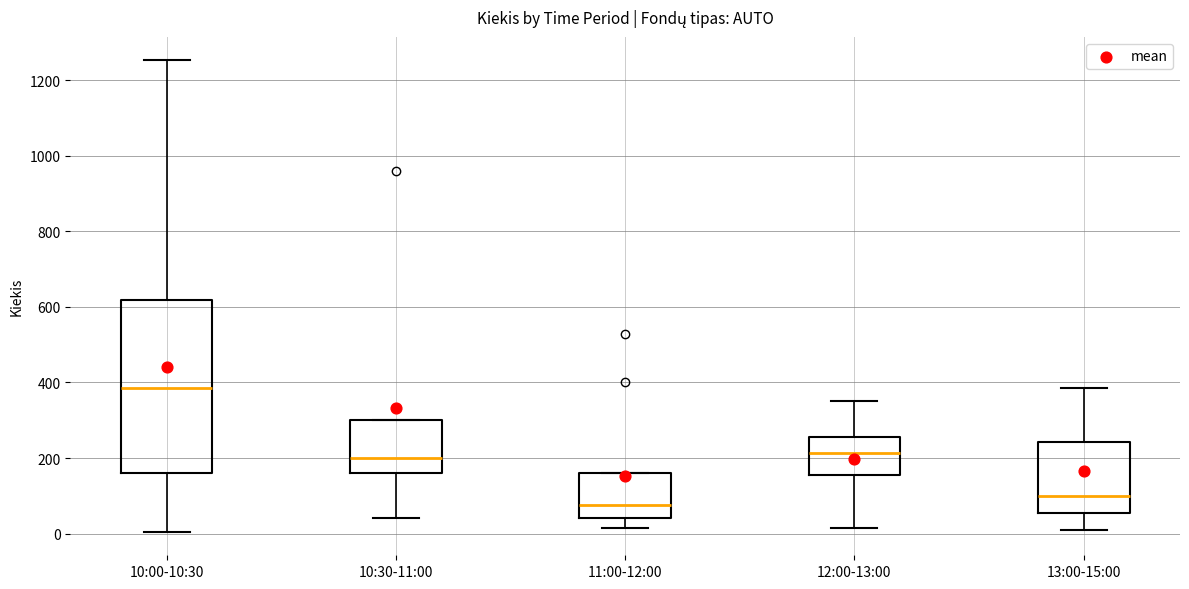

Reading left to right, transcribe this box plot: for each box, give where its median line is, the range the box spans, and where its two whiskers end, as read against the y-axis. The values are not printed on the chart, so give them approximately, as read against the axis.

10:00-10:30: median 380, box 160 to 620, whiskers 0 to 1260
10:30-11:00: median 200, box 160 to 300, whiskers 40 to 300
11:00-12:00: median 80, box 40 to 160, whiskers 20 to 160
12:00-13:00: median 220, box 160 to 260, whiskers 20 to 360
13:00-15:00: median 100, box 60 to 240, whiskers 20 to 380